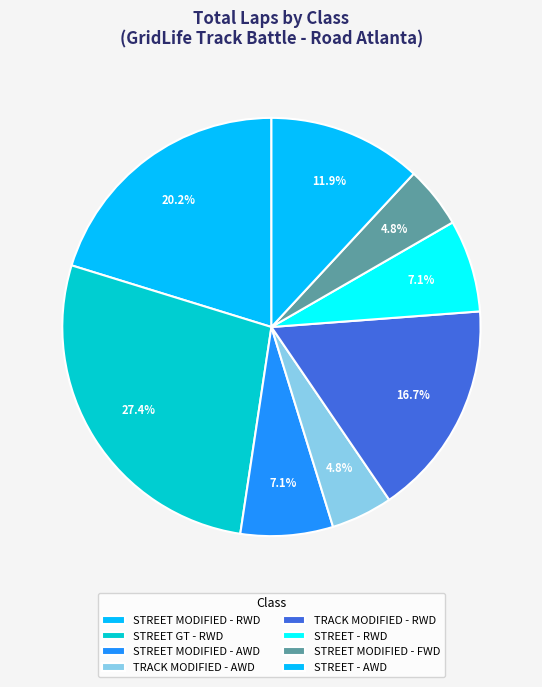

Does any single category account for the majority?

No